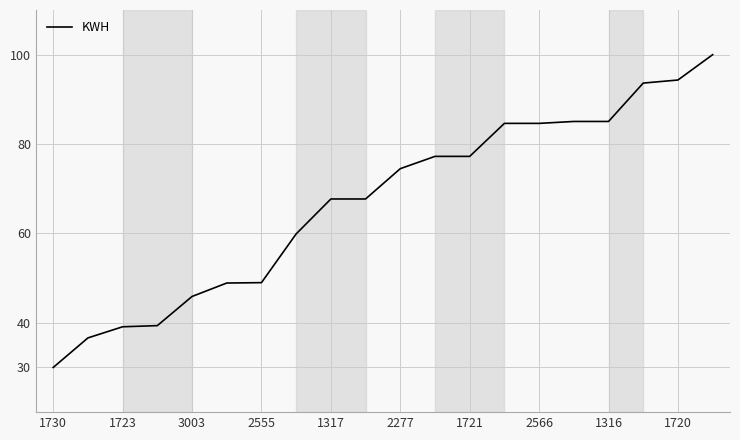

Does the chart have visible grid lines?

Yes